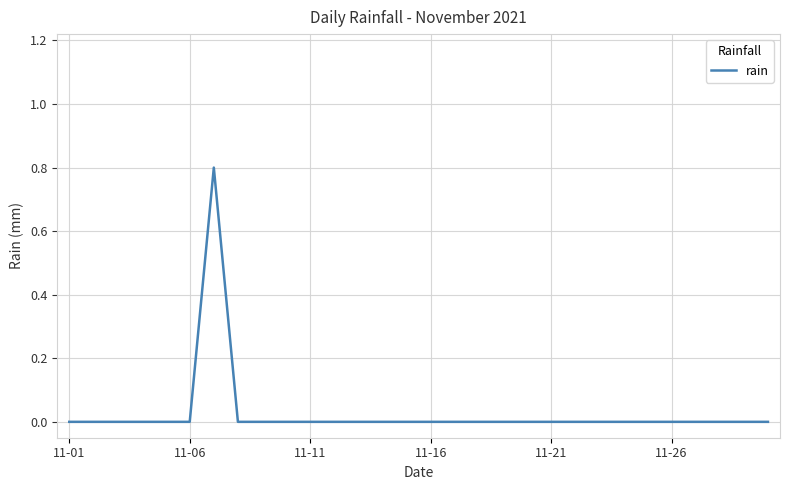

What is the difference between the maximum and minimum values?

0.8